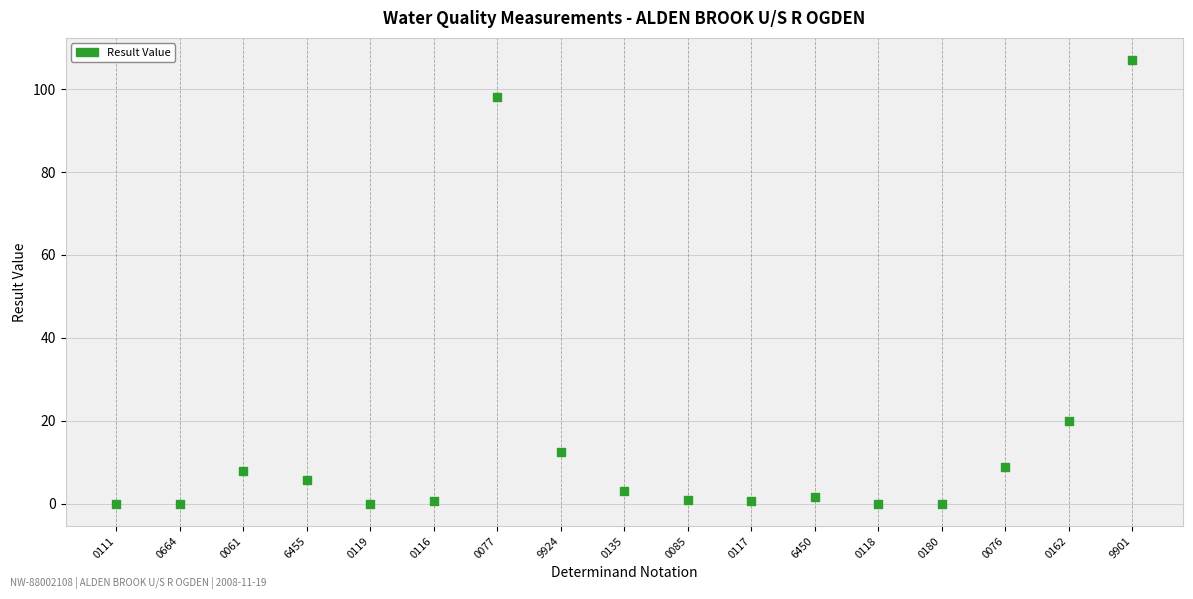

What Y value in the scatter plot is closest to 53?

20.0